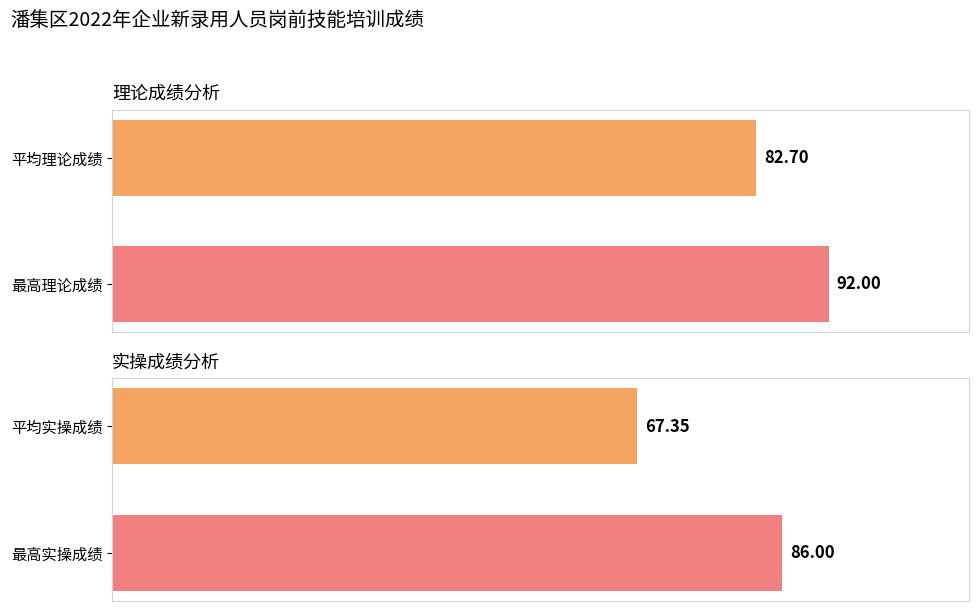

What is the value of the 理论成绩 bar at the 2nd from the left?

92.0